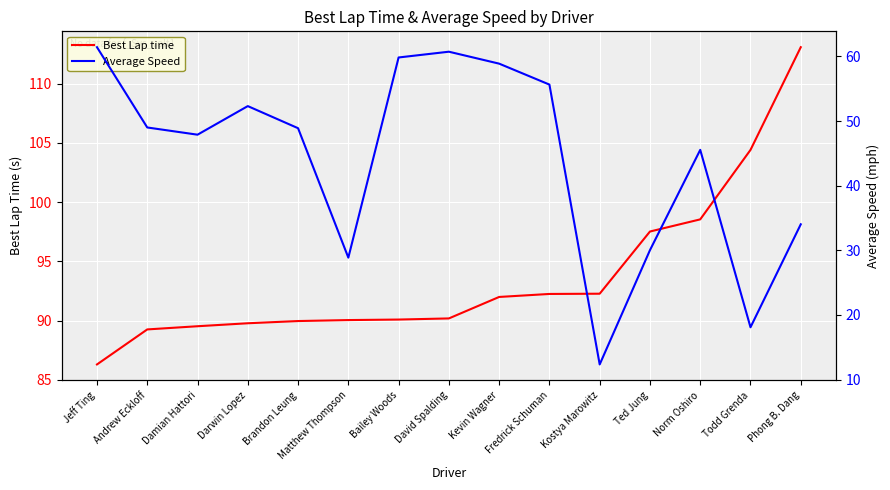

What are all the series names shown in the legend?

Best Lap time, Average Speed